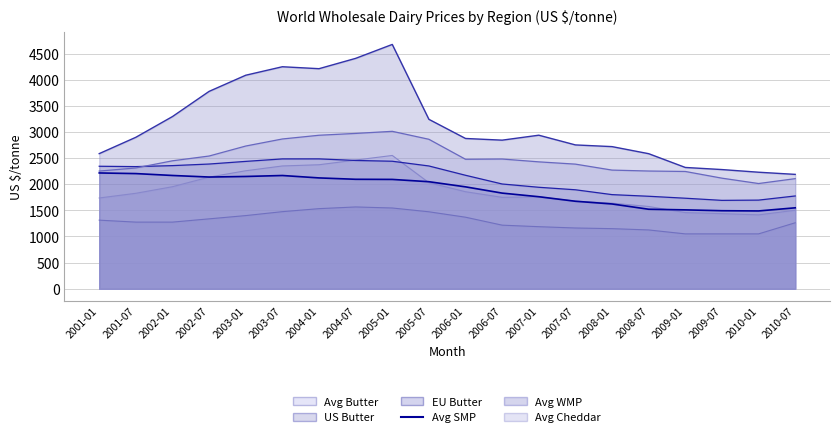

What is the difference between the second highest and minimum values in the Avg Cheddar series?

958.4